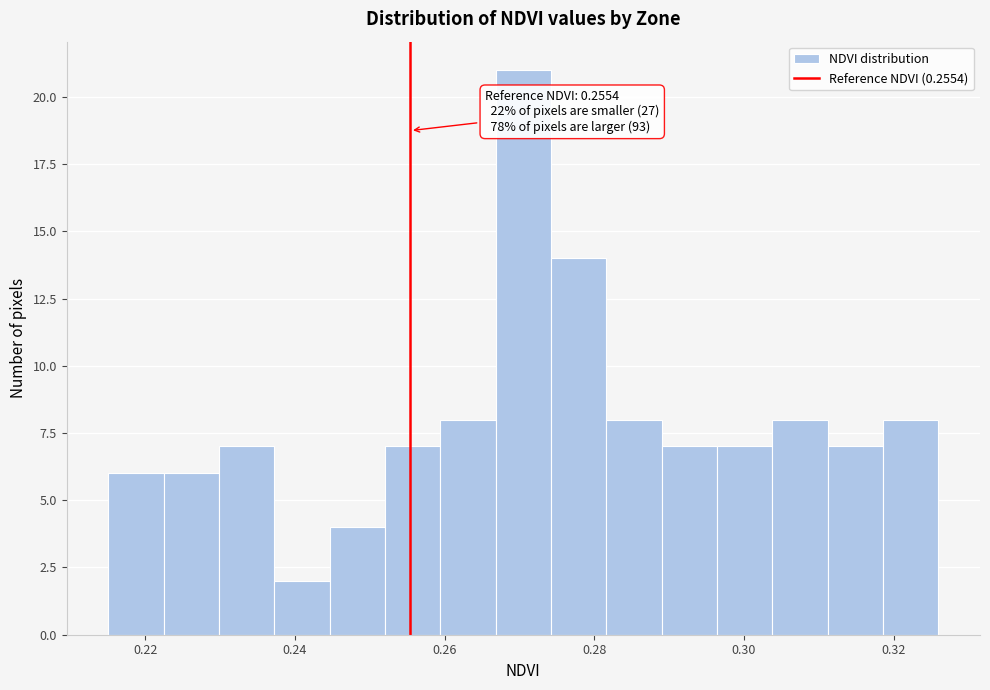

Read against the x-axis, roughly where is the centre of the tallest bar?

0.270